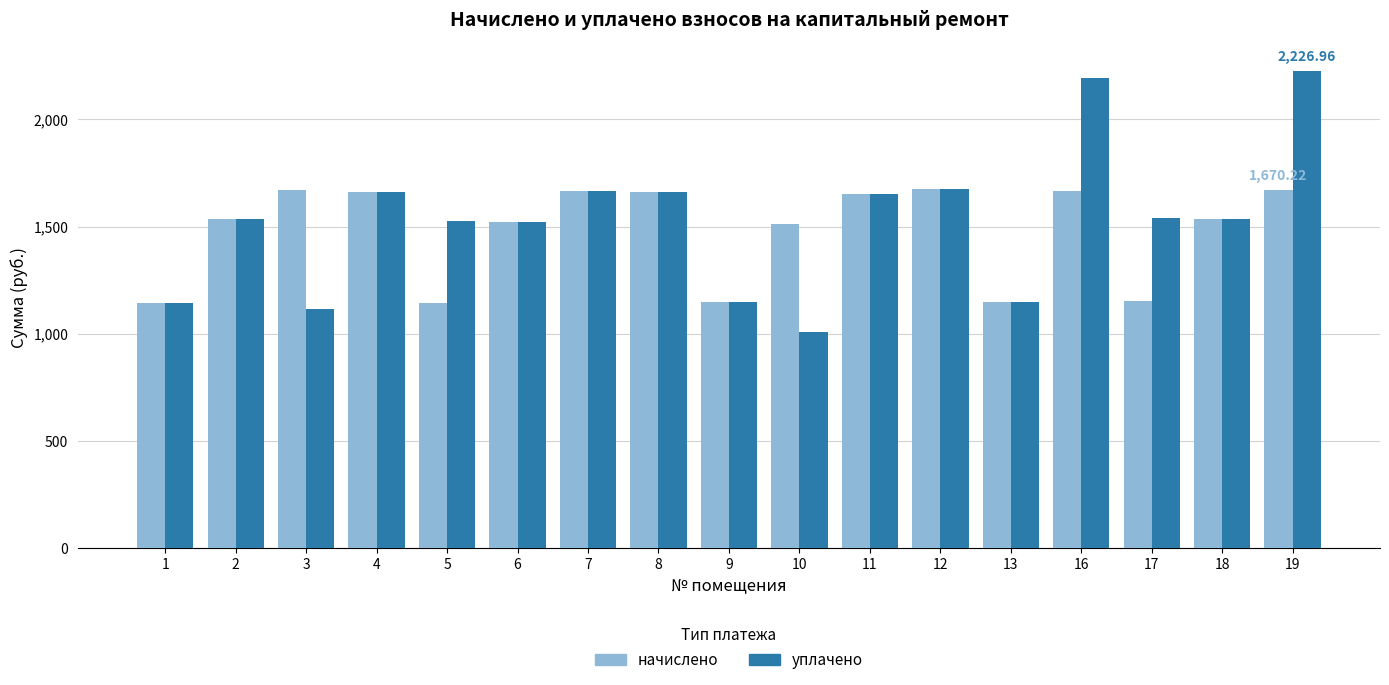

The value of уплачено at 12 is 1673.9. True or false?

True